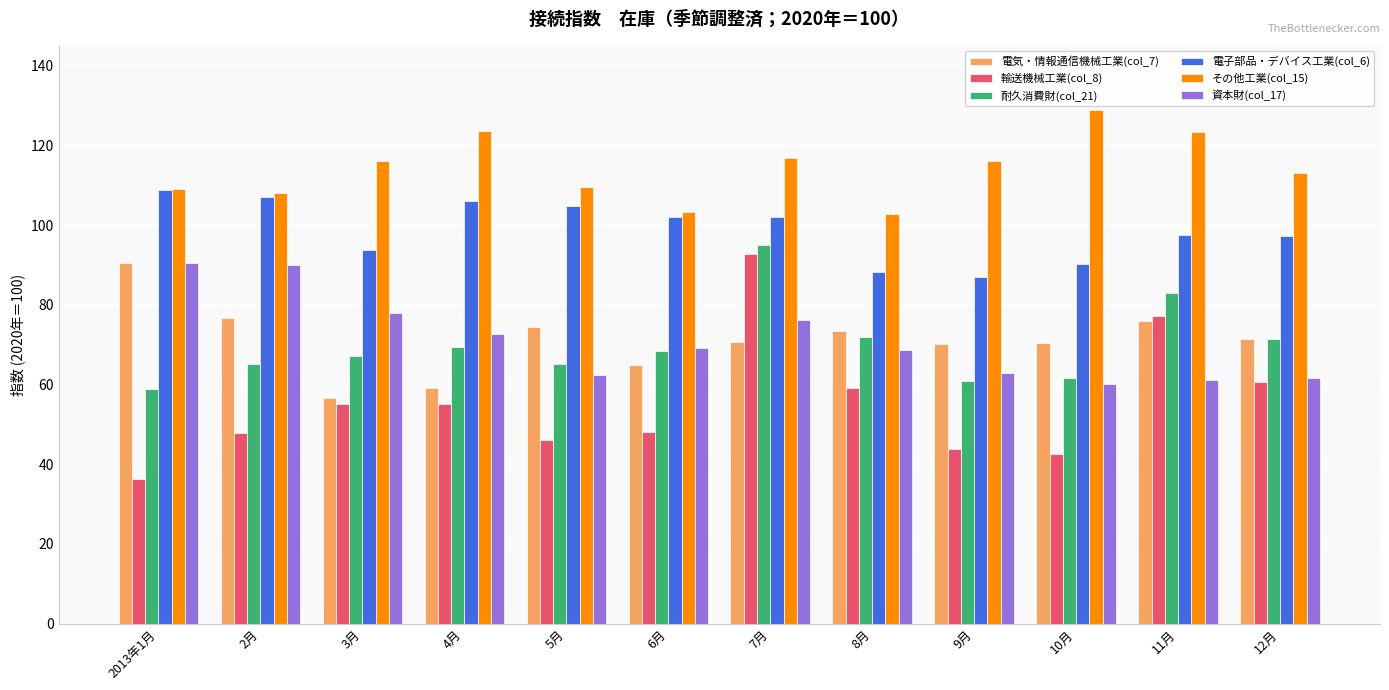

Which series has the largest total across all categories?

その他工業(col_15)